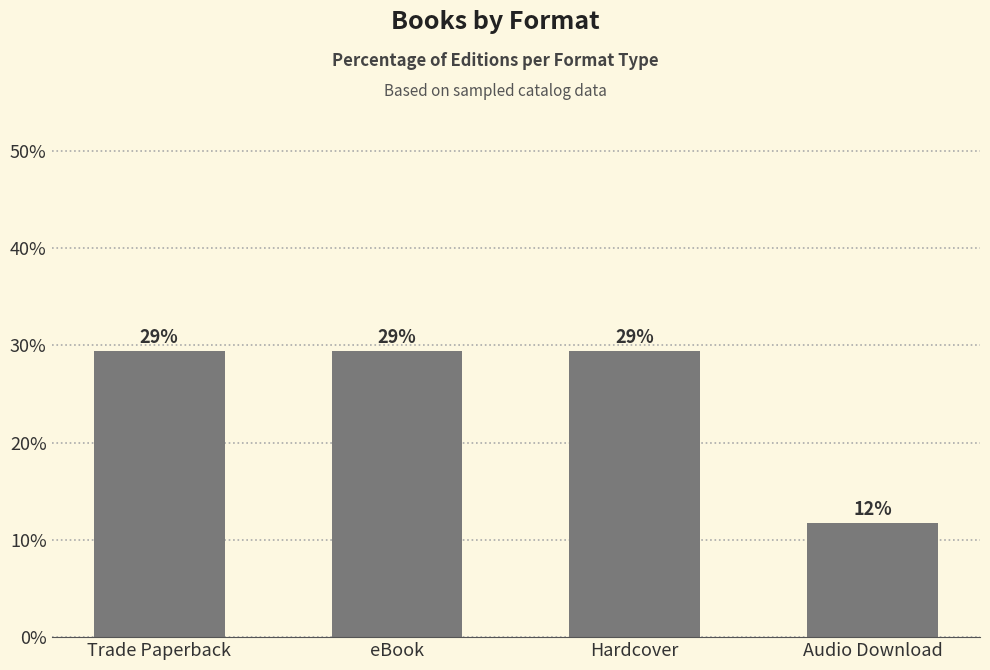

What is the difference between the maximum and minimum values?

17.6